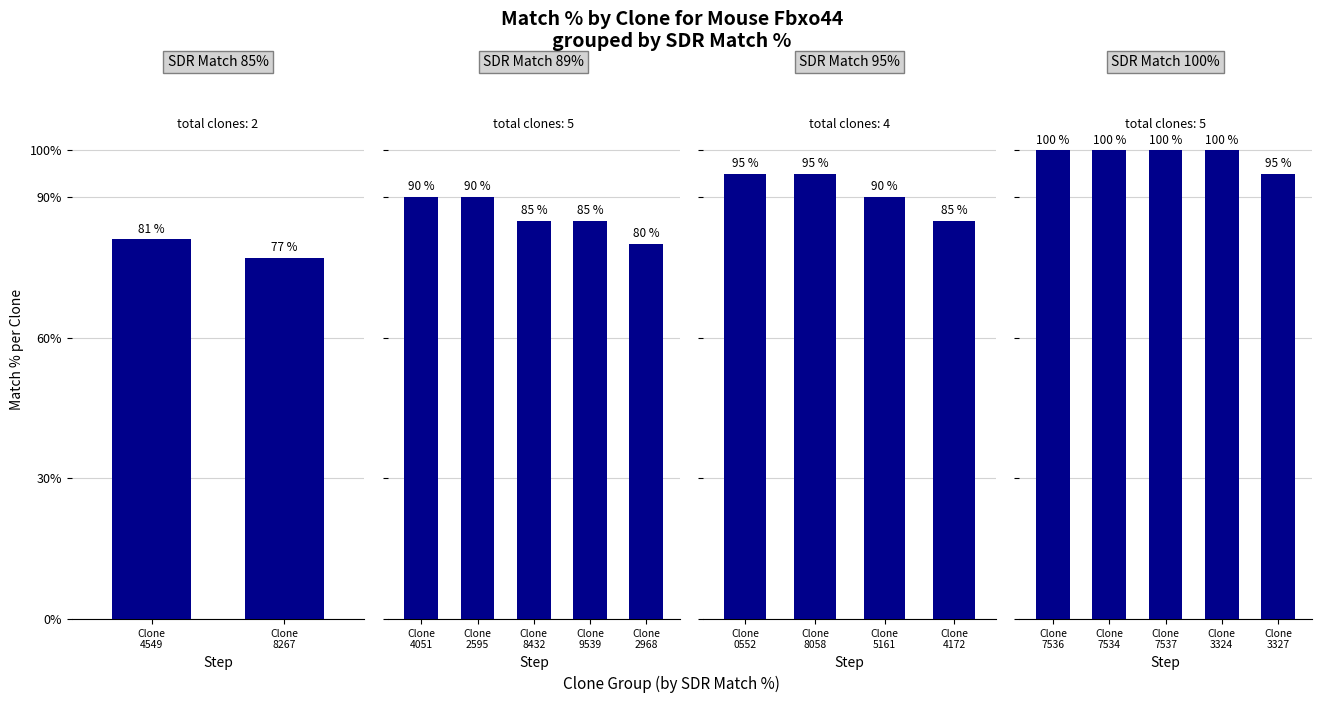

Rank the categories by value from lowest to highest.

TRCN0000018267, TRCN0000112968, TRCN0000234549, TRCN0000234172, TRCN0000098432, TRCN0000429539, TRCN0000425161, TRCN0000424051, TRCN0000222595, TRCN0000073327, TRCN0000430552, TRCN0000428058, TRCN0000087536, TRCN0000087534, TRCN0000087537, TRCN0000073324